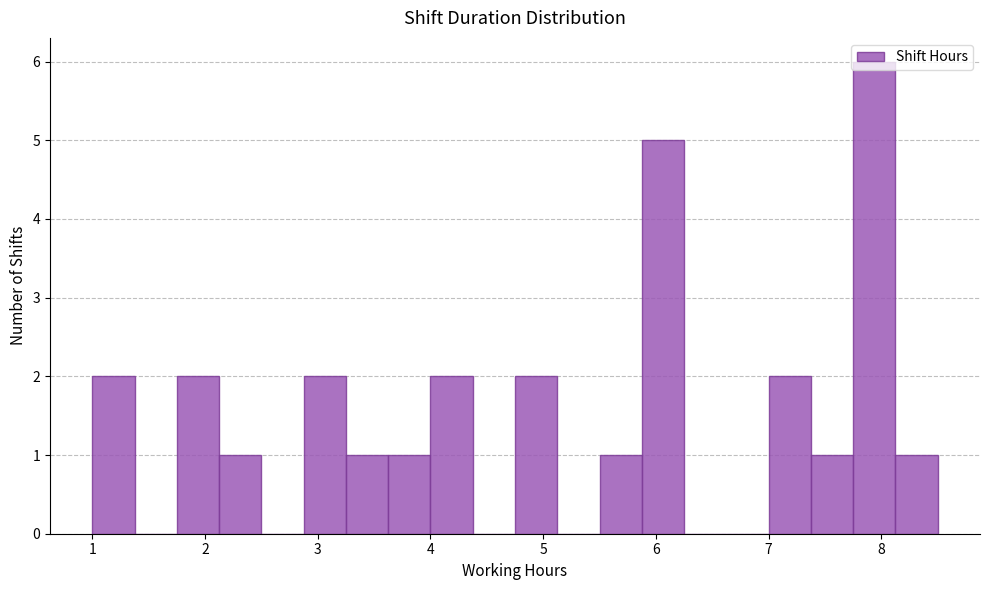

Around what value on the x-axis is the tallest bar? Give the approximate position of its centre, as read against the axis.

7.9